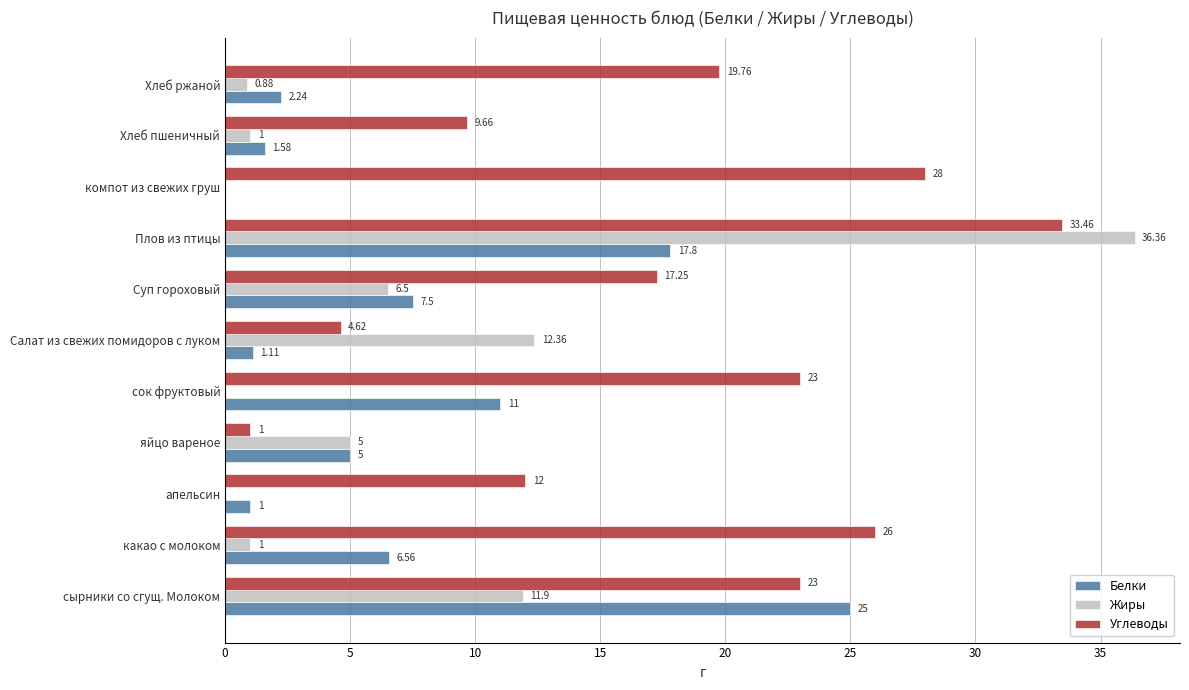

Between апельсин and компот из свежих груш, which series saw the biggest shift?

Углеводы